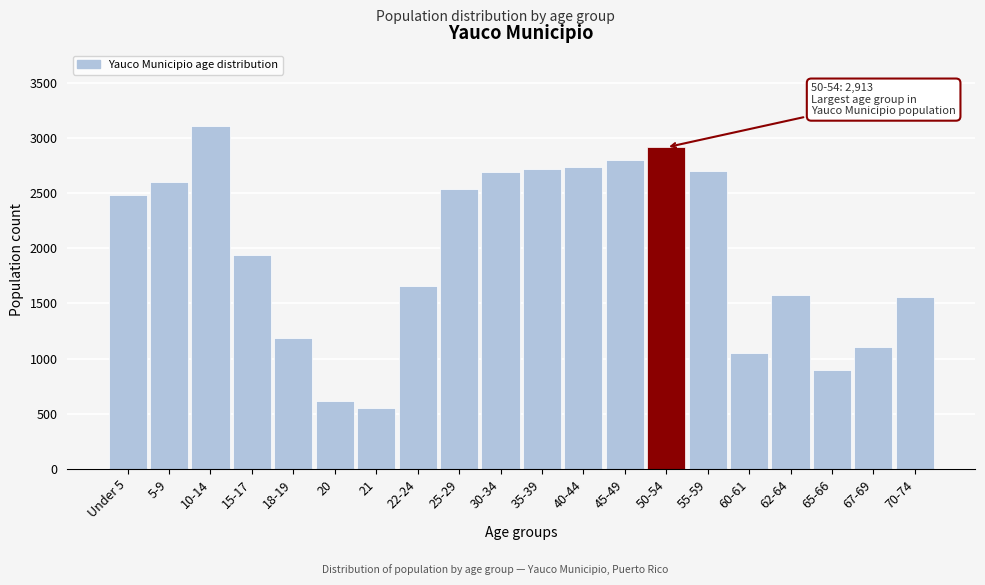

At which label is the value closest to 1830?

15-17